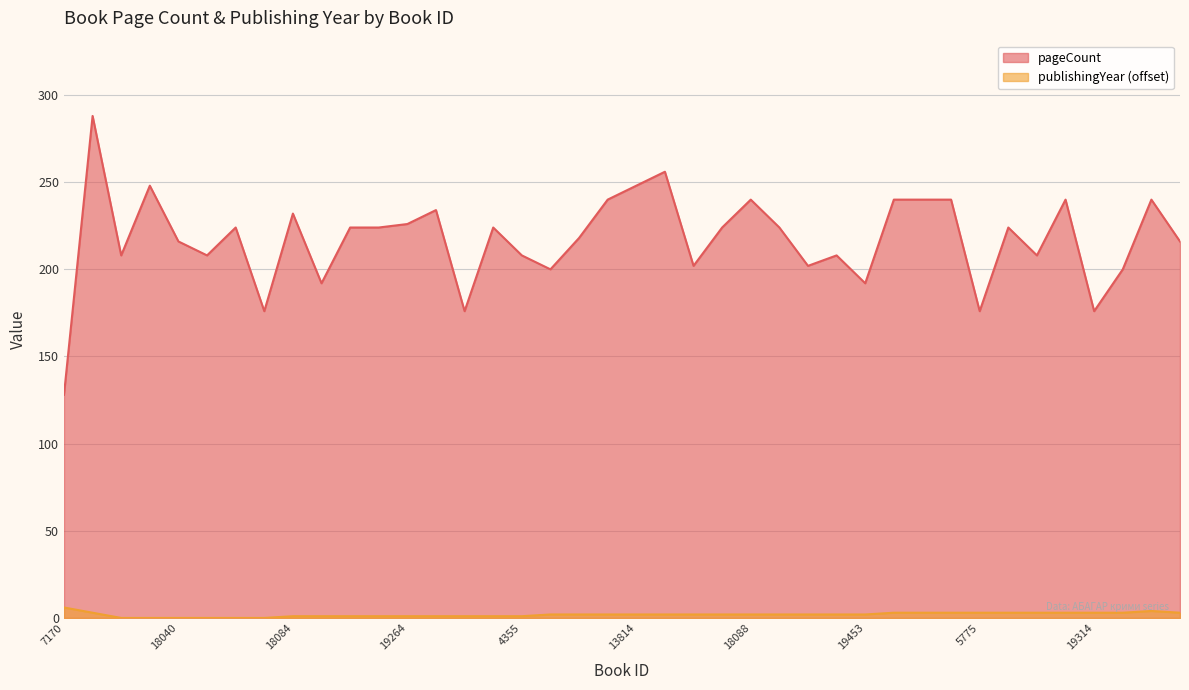

What is the value of the publishingYear point at the 33rd from the left?

3